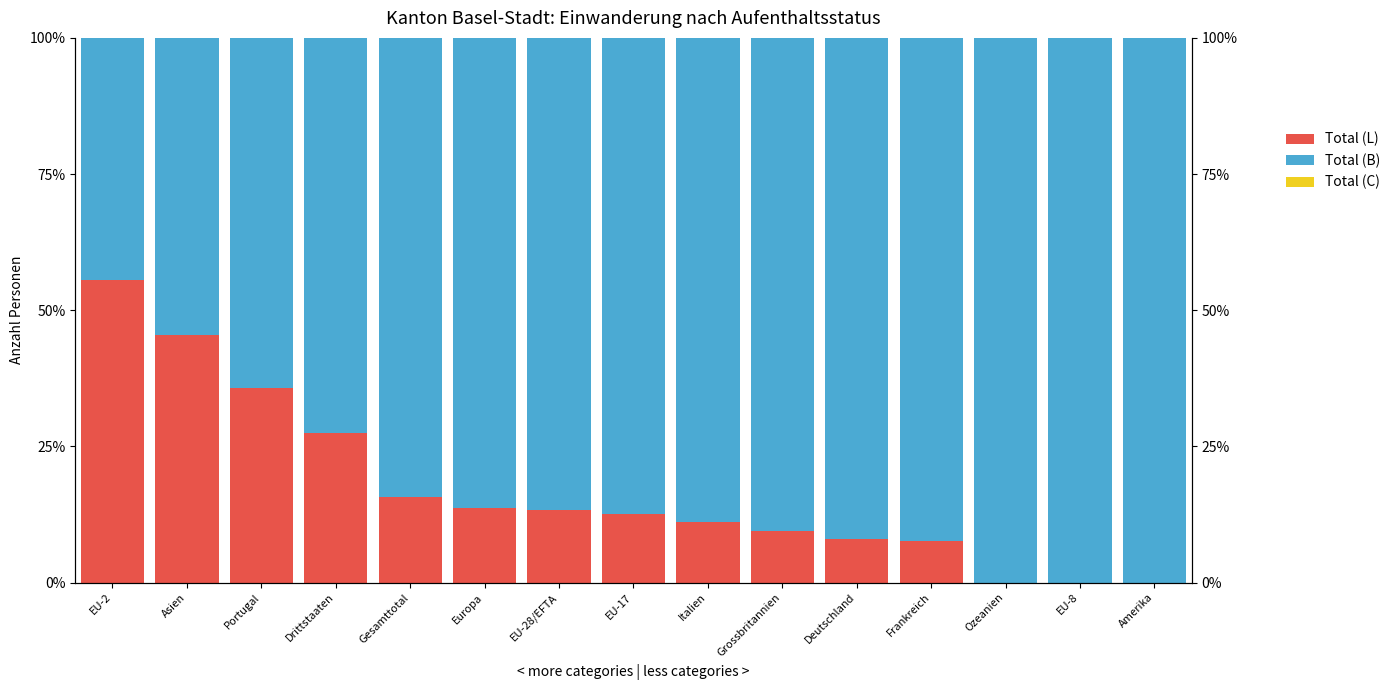

Which series has the largest total across all categories?

Total (B)